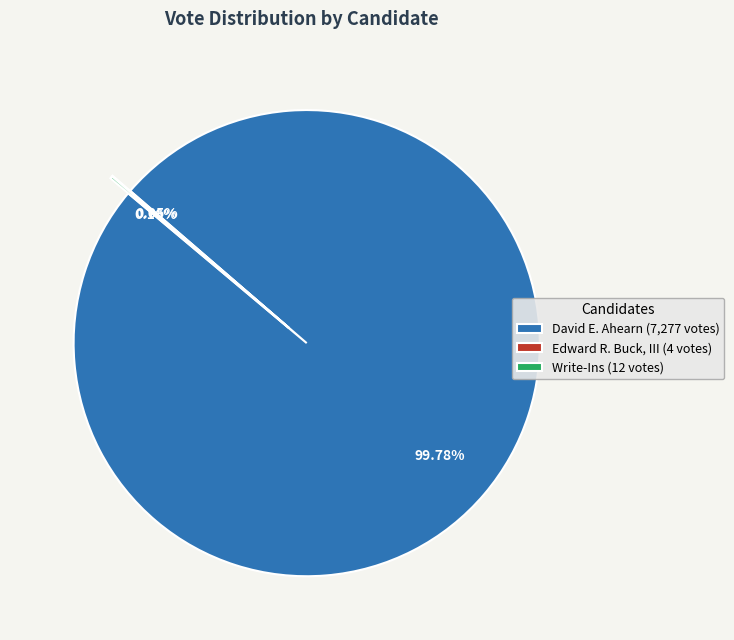

Does David E. Ahearn (7,277 votes) represent more than half of the total?

Yes